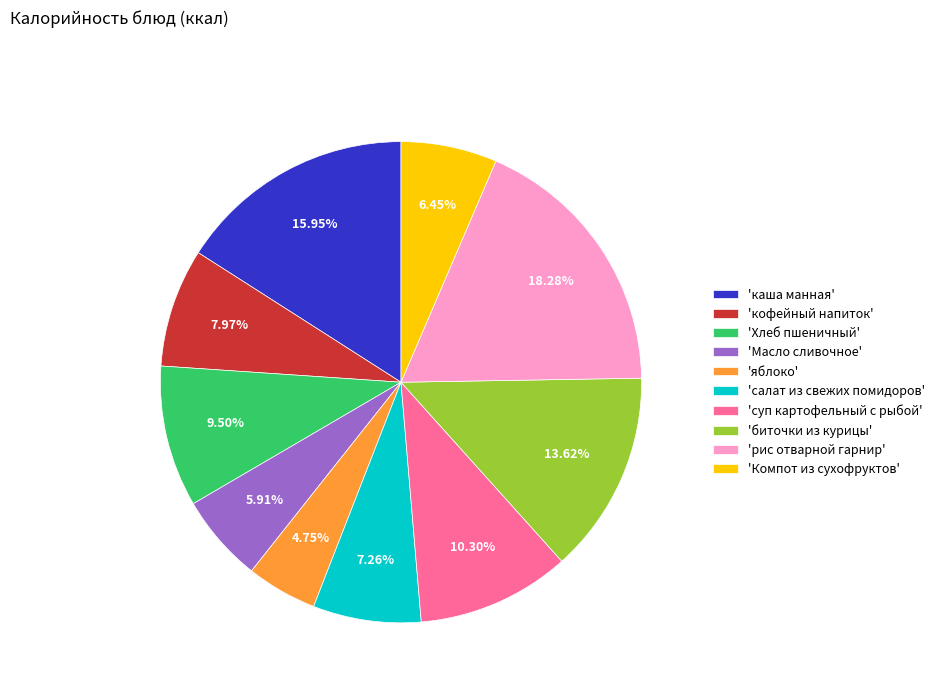

To the nearest percent, what is the difference between the largest and smallest slice percentages?

14%